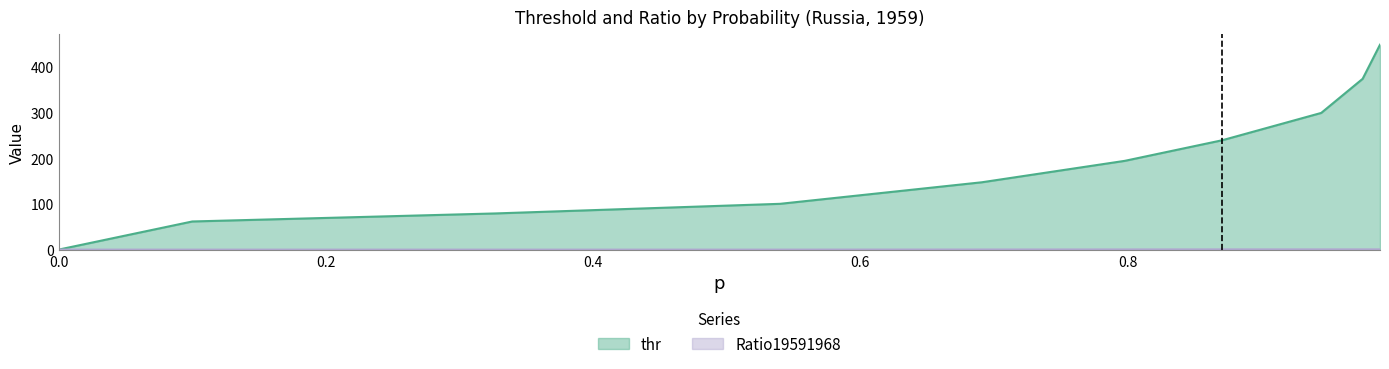

How many series are shown in this chart?

2